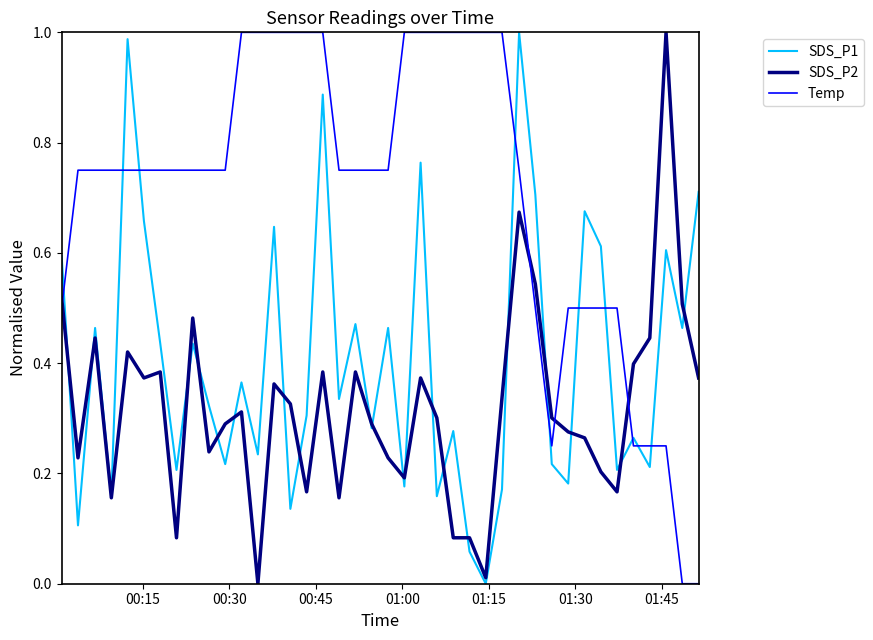

Rank the series by their average value, from highest to lowest.

Temp, SDS_P1, SDS_P2